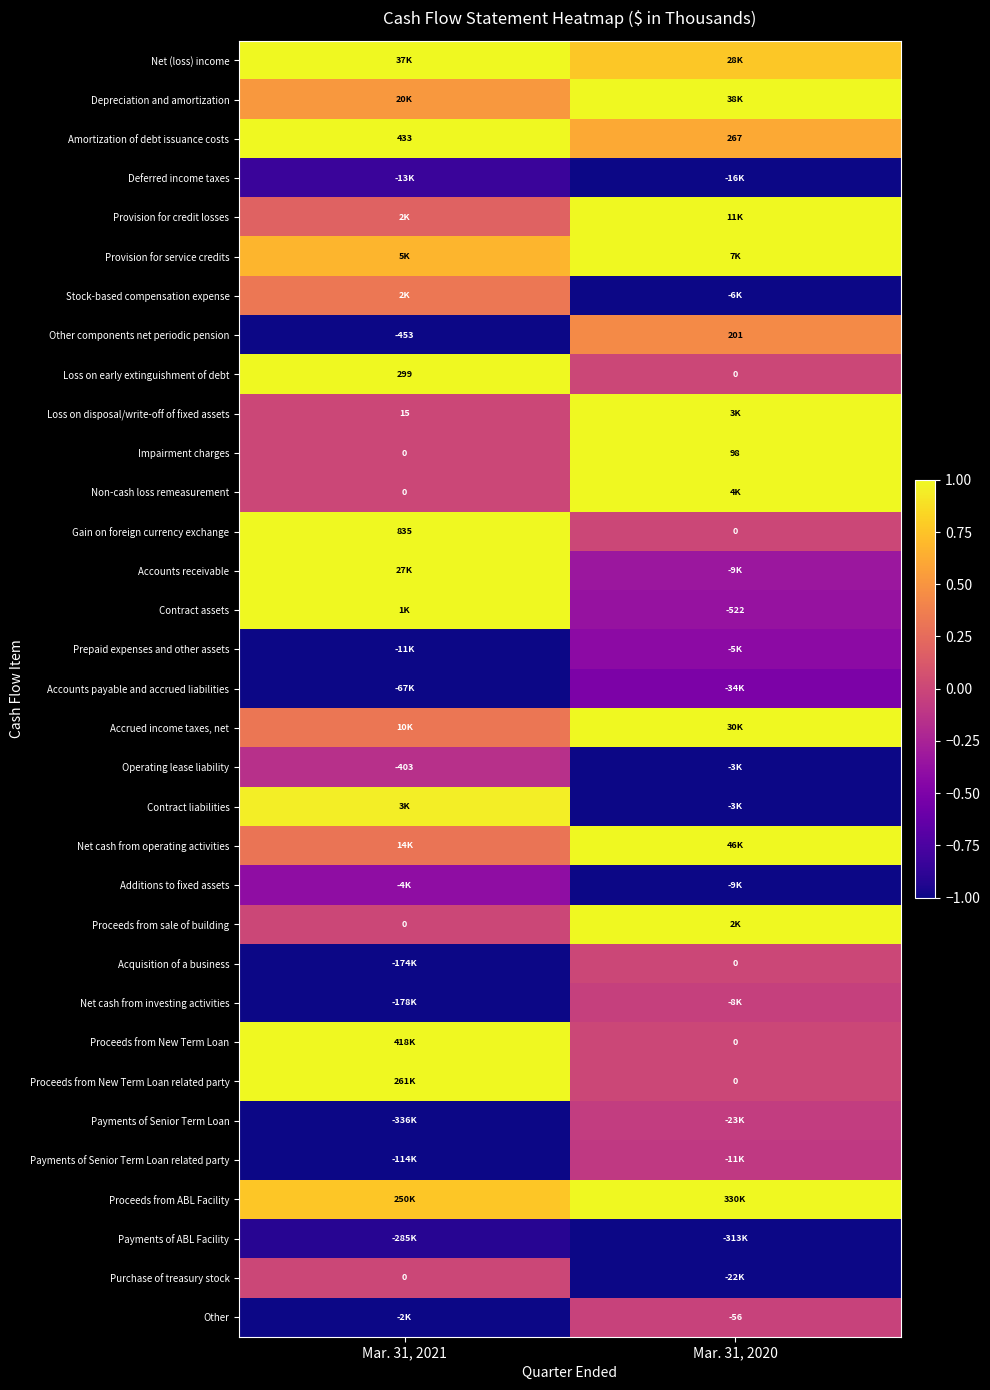

Is the value of Payments of Senior Term Loan related party at Mar. 31, 2021 greater than the value of Payments of ABL Facility at Mar. 31, 2021?

No